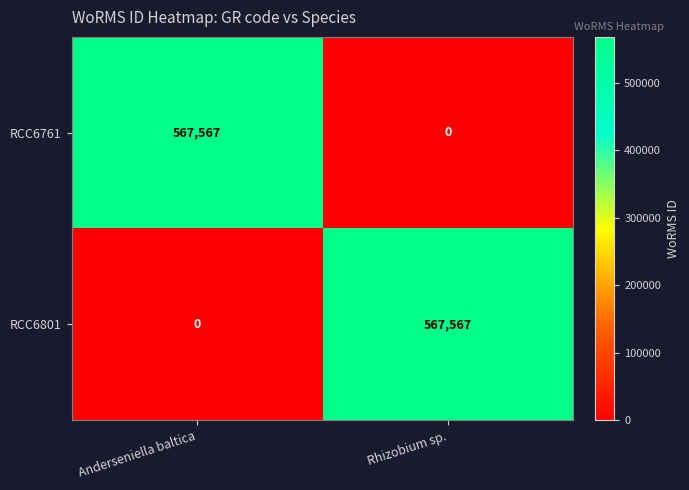

At Anderseniella baltica, list the series in order from smallest to largest.

RCC6801, RCC6761